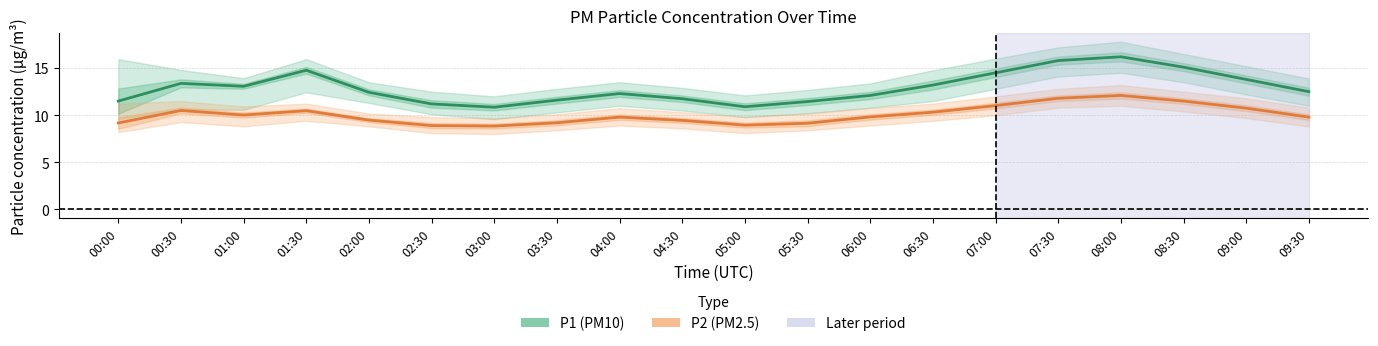

Which series has the largest range (max minus min)?

P1 (PM10)